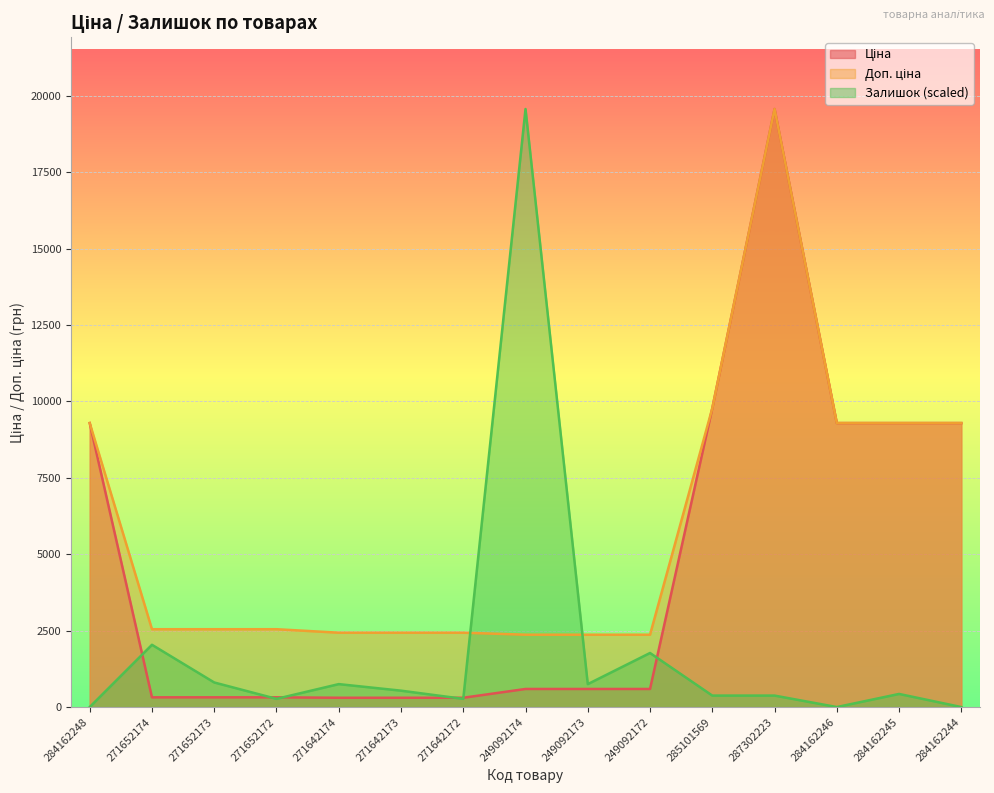

What is the value of the Ціна point at the 6th from the left?

304.1